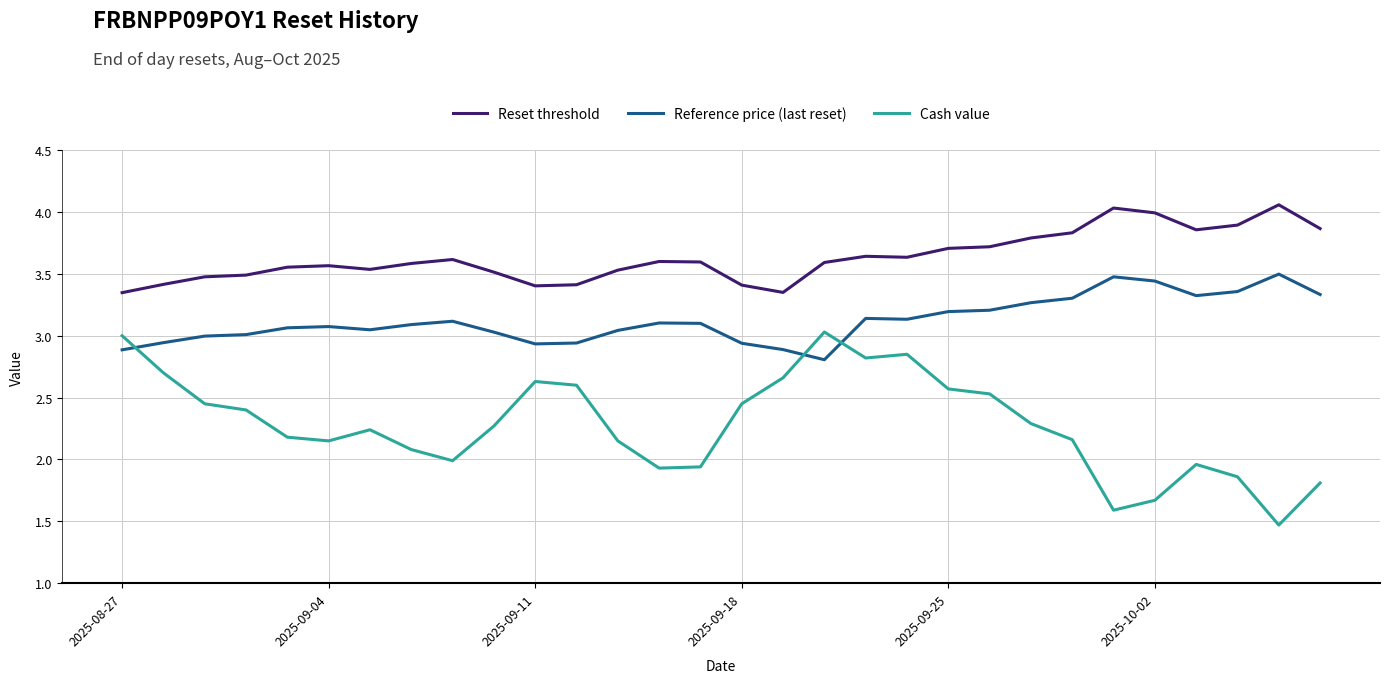

True or false: Reset threshold and Reference price (last reset) cross at least once.

False